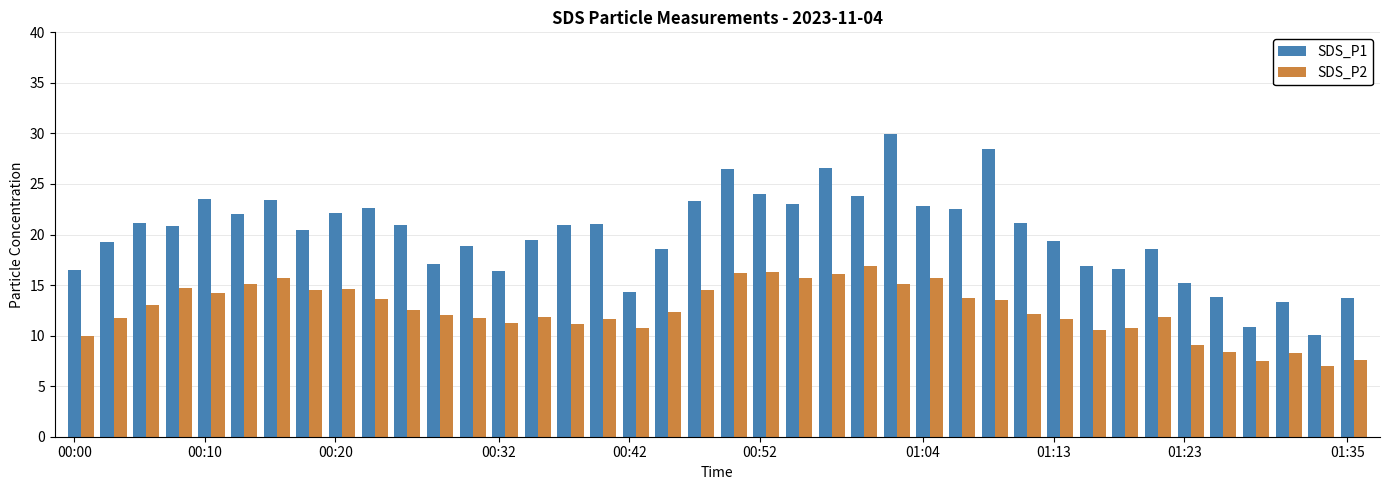

Reading left to right, what are all the values shown in this chart?

SDS_P1: 16.5	19.2	21.1	20.9	23.5	22.0	23.4	20.4	22.1	22.6	21.0	17.1	18.9	16.4	19.5	20.9	21.0	14.3	18.6	23.3	26.5	24.0	23.0	26.6	23.9	29.9	22.9	22.5	28.5	21.1	19.4	16.9	16.6	18.5	15.2	13.8	10.8	13.3	10.0	13.7
SDS_P2: 10.0	11.8	13.0	14.7	14.2	15.1	15.7	14.6	14.6	13.6	12.5	12.0	11.8	11.2	11.8	11.1	11.7	10.7	12.4	14.6	16.1	16.2	15.7	16.1	16.9	15.1	15.7	13.8	13.5	12.1	11.7	10.6	10.8	11.9	9.1	8.4	7.5	8.3	7.0	7.5